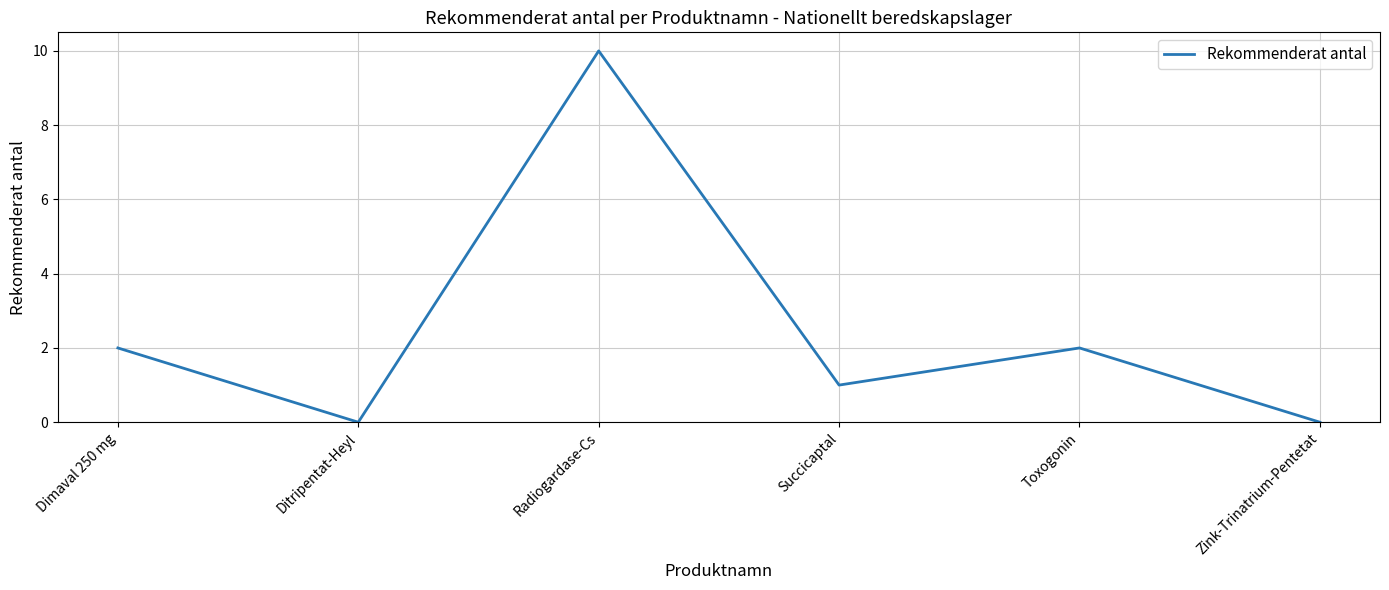

What is the maximum value shown in the chart?

10